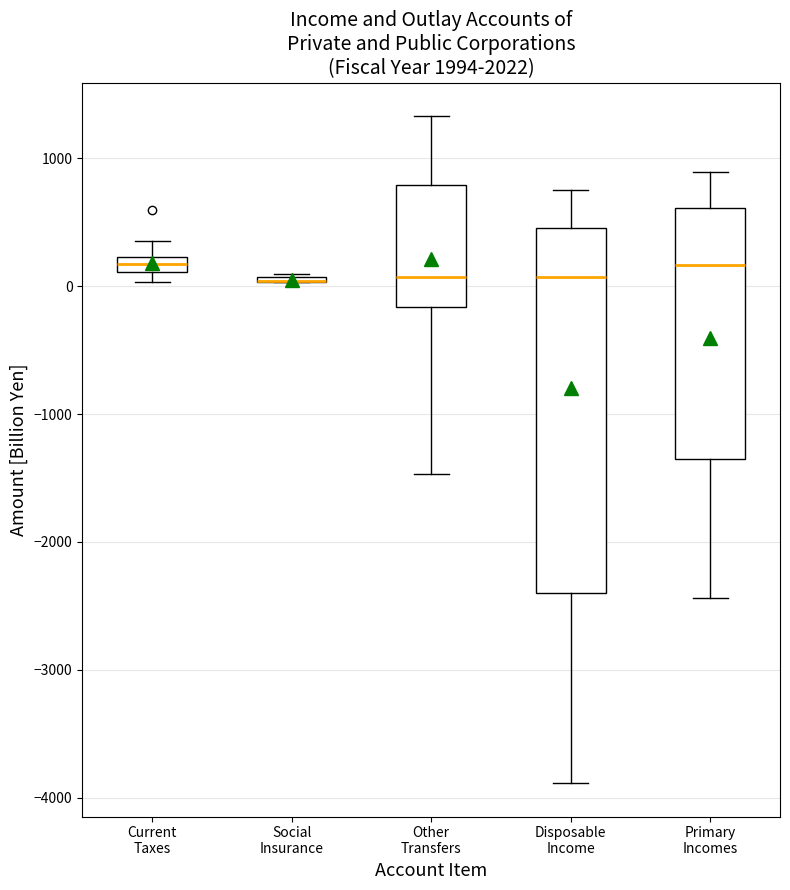

Which box is the tallest, from its lower edge to its upper edge?

Disposable Income